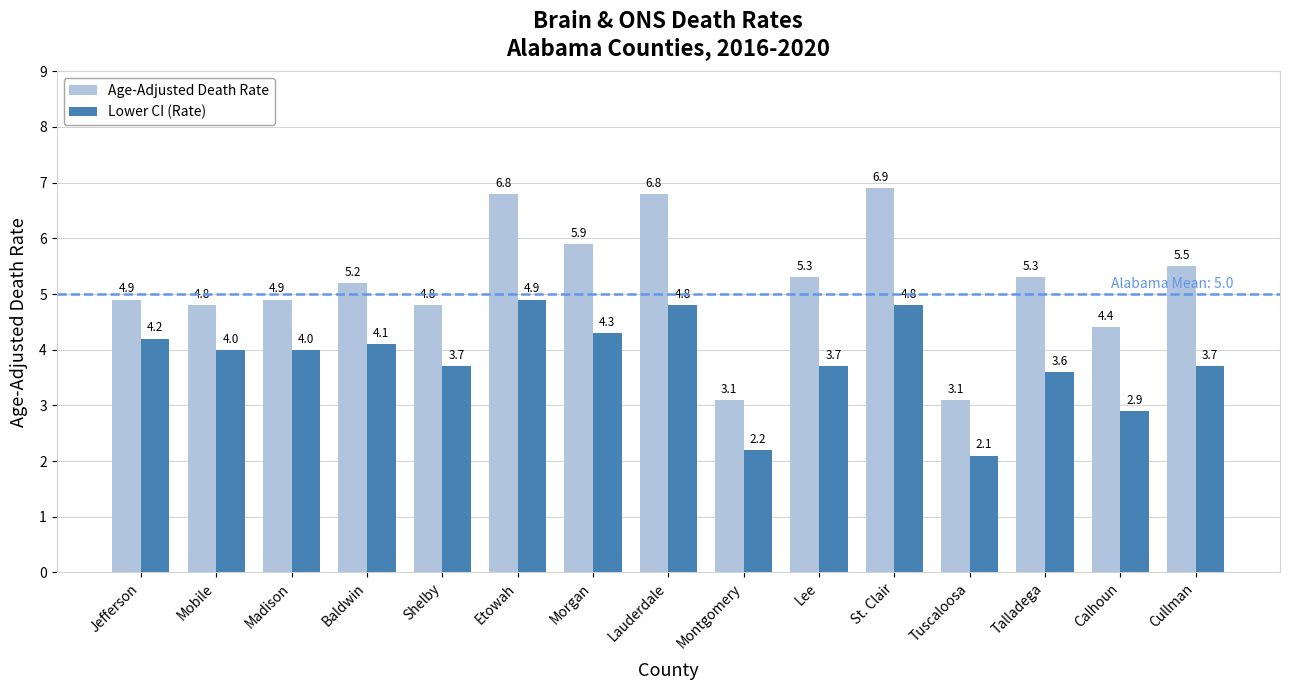

What position from the left is St. Clair?

11